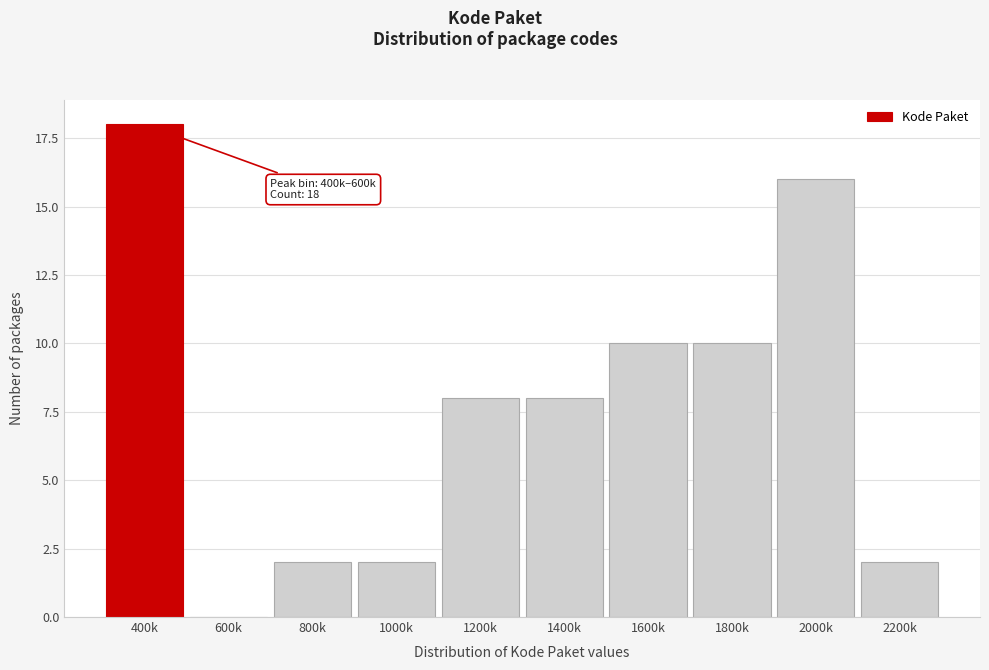

Reading left to right, extract all data points from this chart.

400k=18	600k=0	800k=2	1000k=2	1200k=8	1400k=8	1600k=10	1800k=10	2000k=16	2200k=2